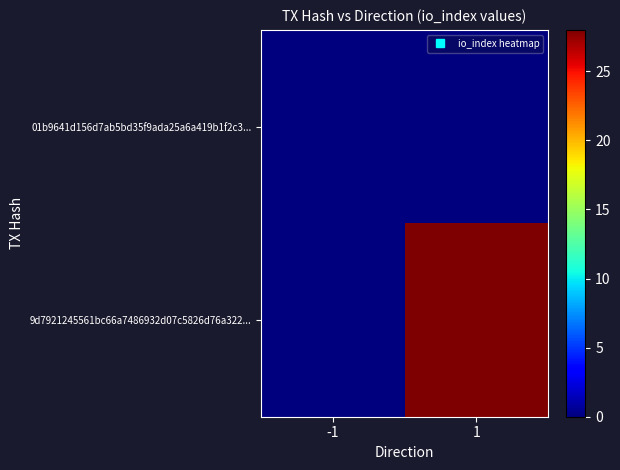

Reading left to right, transcribe all the data shown in this chart.

01b9641d156d7ab5bd35f9ada25a6a419b1f2c3...: -1=0	1=0
9d7921245561bc66a7486932d07c5826d76a322...: -1=0	1=28